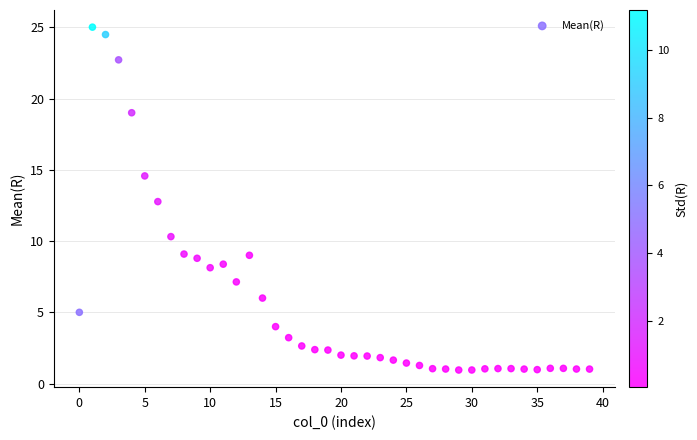

What is the range of Y values (max minus min)?

24.1